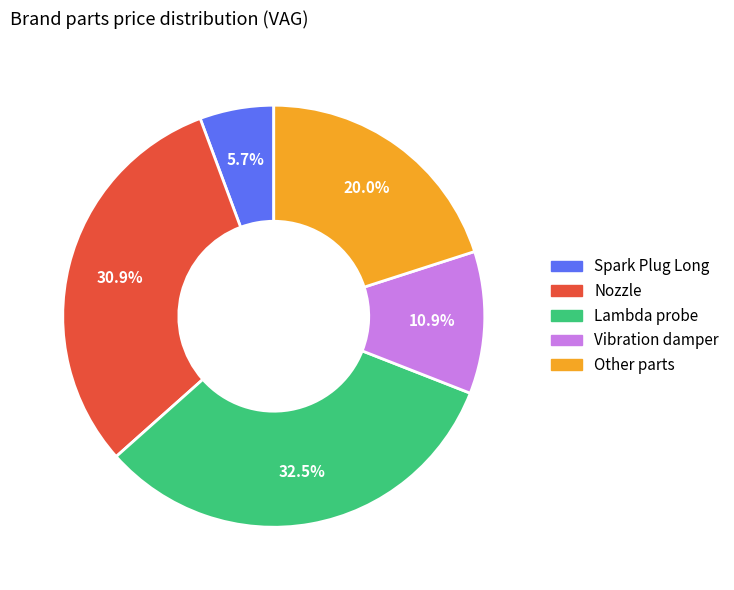

Does any single category account for the majority?

No